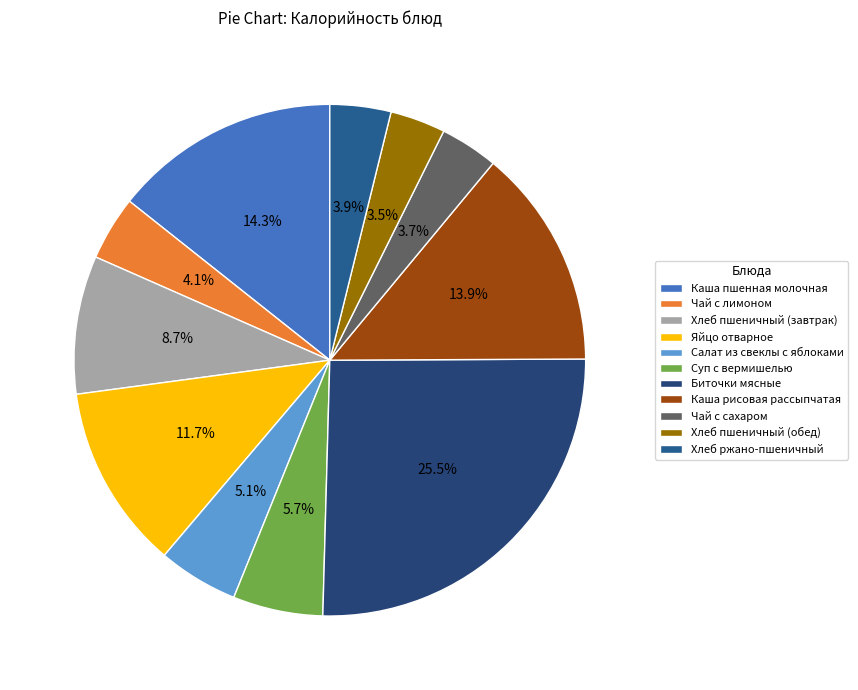

Which slice is the smallest?

Хлеб пшеничный (обед)